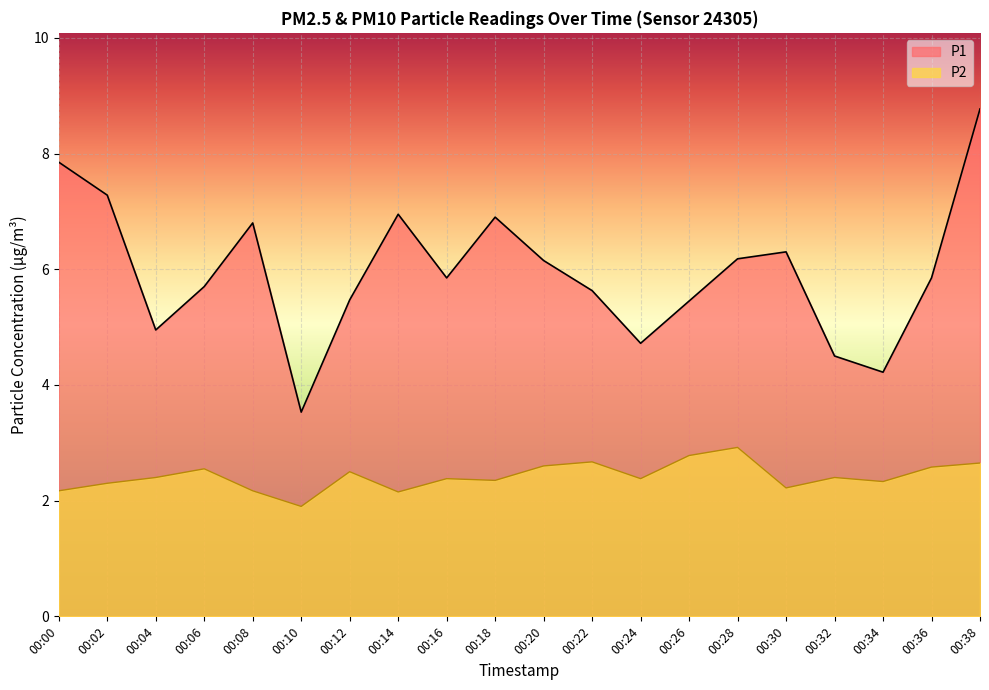

The P1 series shows 1.8 at 00:24. True or false?

False